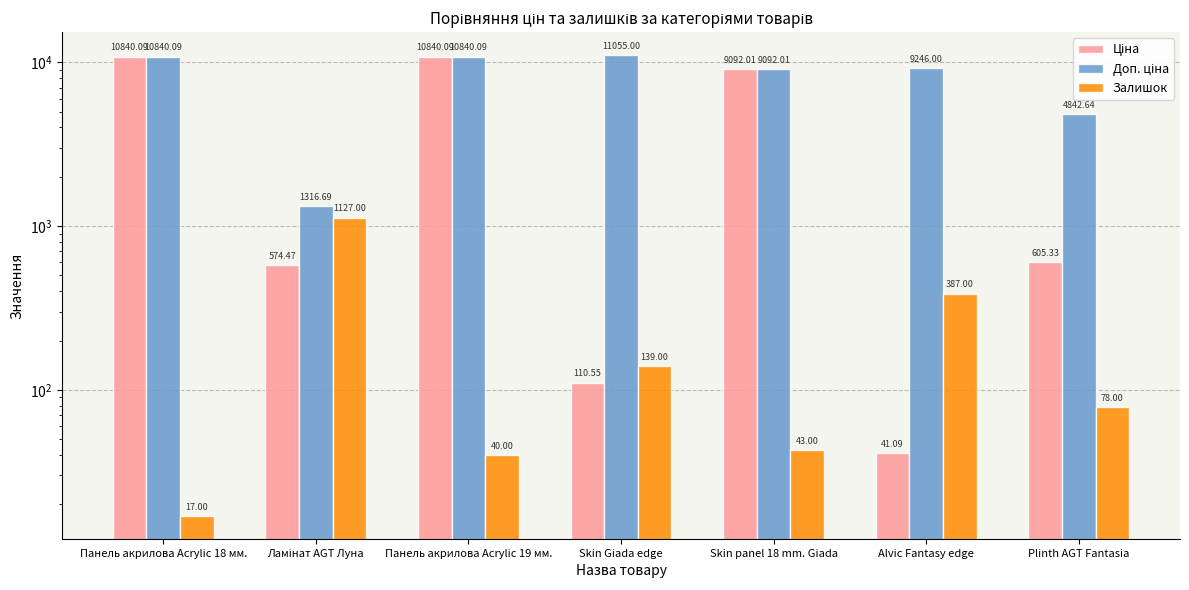

What is the total value across all series at Alvic Fantasy edge?

9674.1